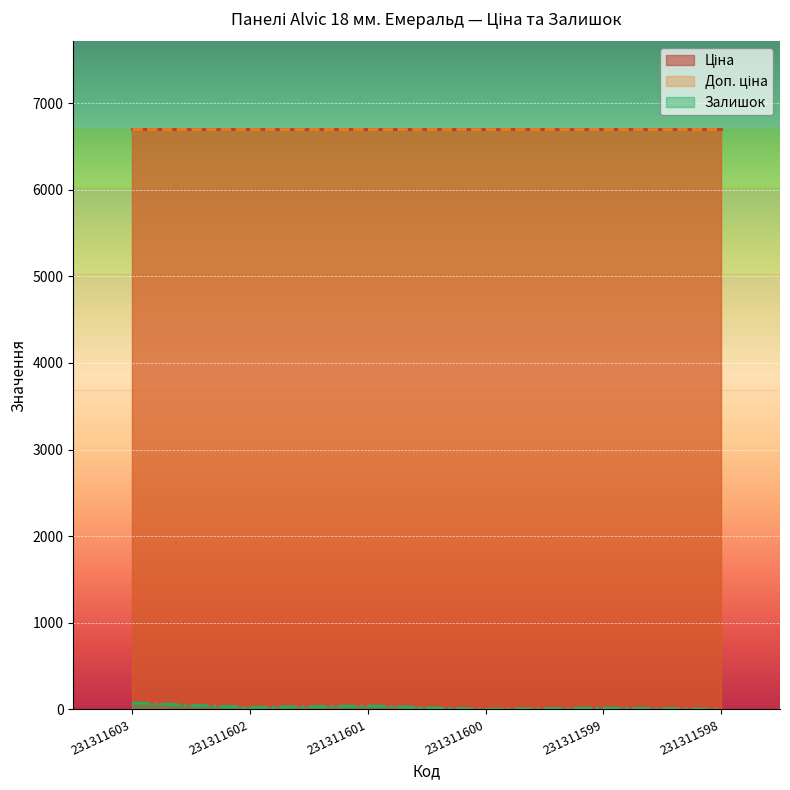

Reading left to right, extract all data points from this chart.

Ціна: 231311603=6705.7	231311602=6705.7	231311601=6705.7	231311600=6705.7	231311599=6705.7	231311598=6705.7
Доп. ціна: 231311603=6705.7	231311602=6705.7	231311601=6705.7	231311600=6705.7	231311599=6705.7	231311598=6705.7
Залишок: 231311603=74.0	231311602=22.0	231311601=39.0	231311600=0.0	231311599=15.0	231311598=0.0